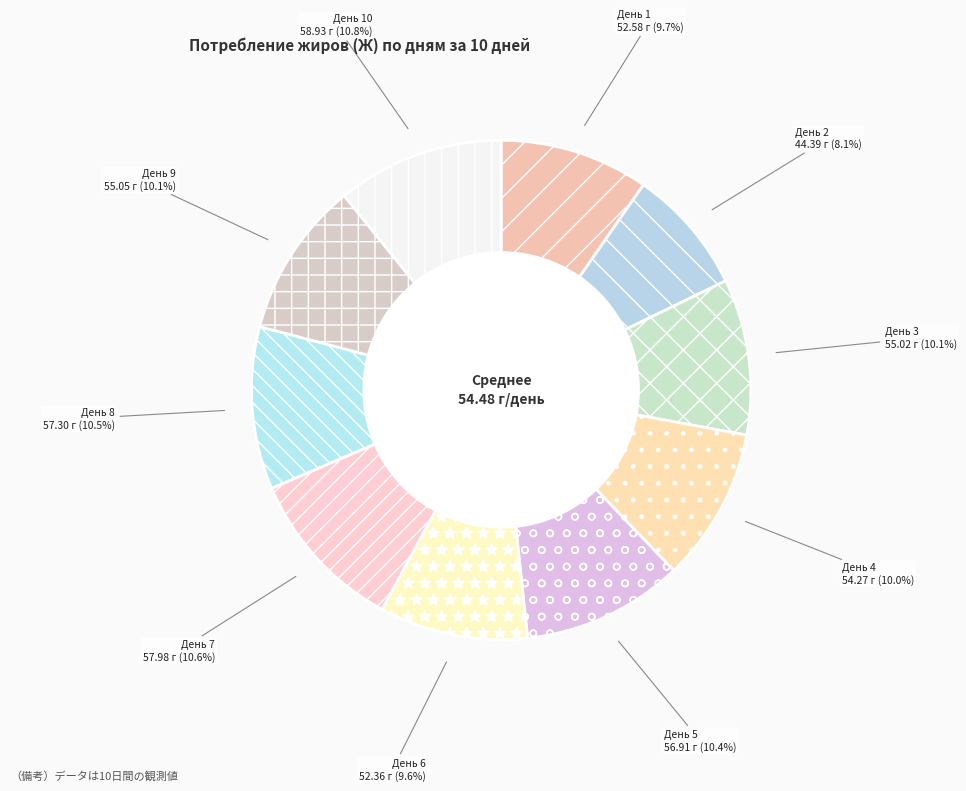

What is the ratio of the value at День 10 to the value at День 4?

1.1